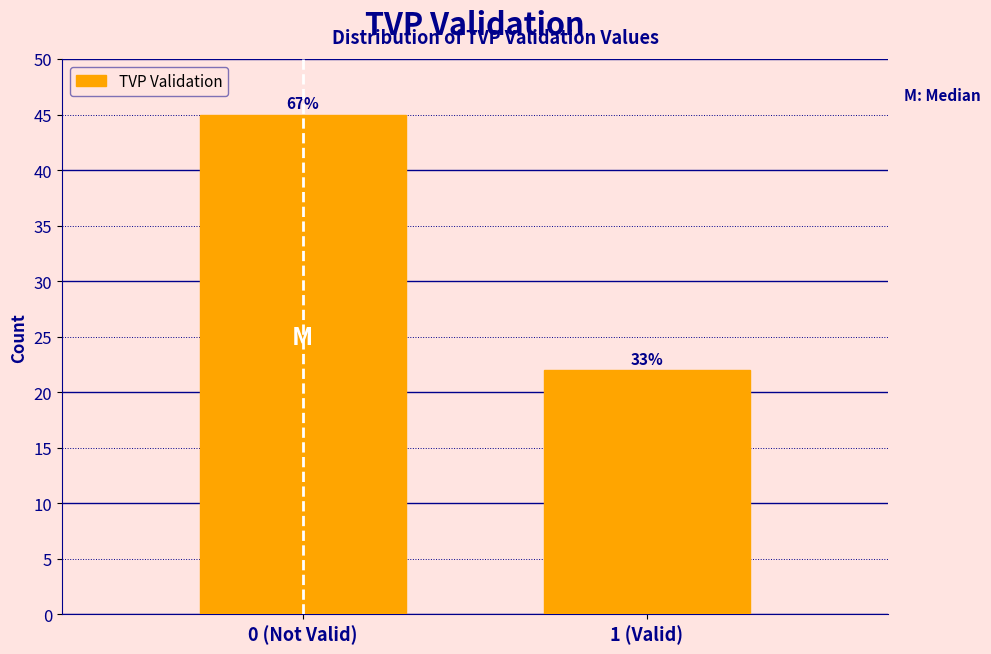

Are the bars horizontal?

No